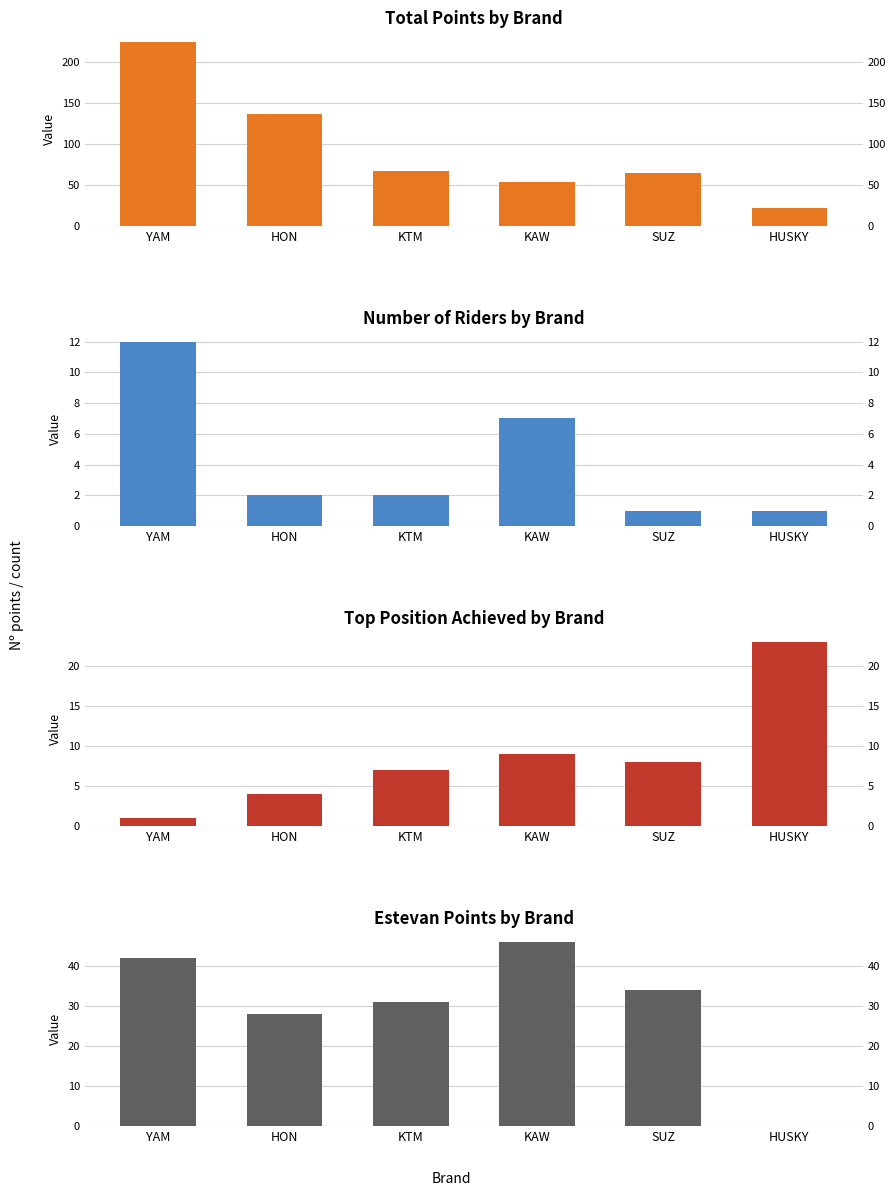

Reading left to right, extract all data points from this chart.

Total Points: 225	137	67	54	65	22
Riders Count: 12	2	2	7	1	1
Top Position: 1	4	7	9	8	23
Estevan Points: 42	28	31	46	34	0